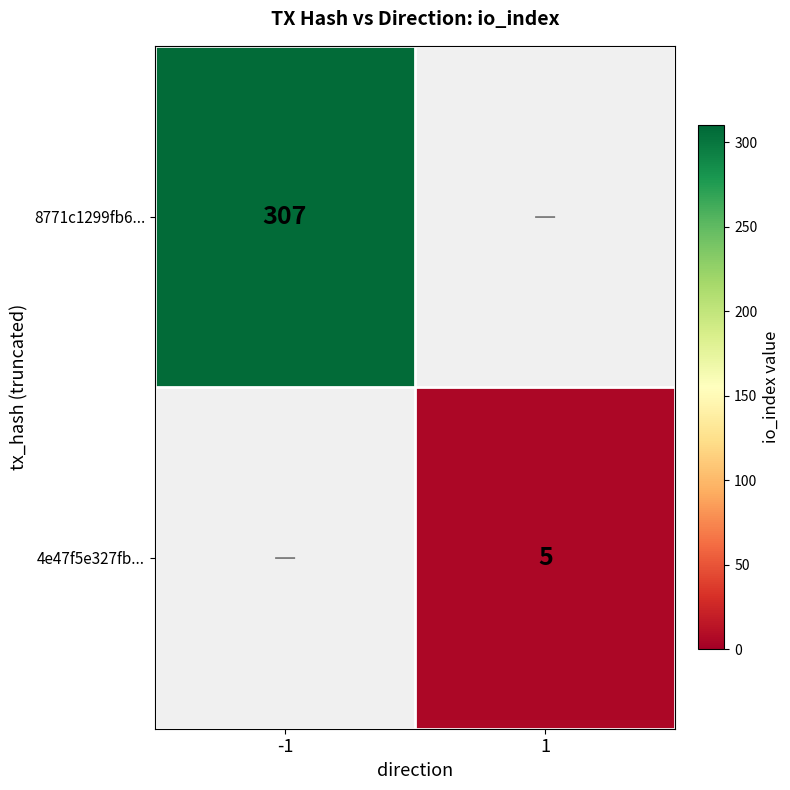

Is it true that 8771c1299fb6... equals 108 at -1?

False